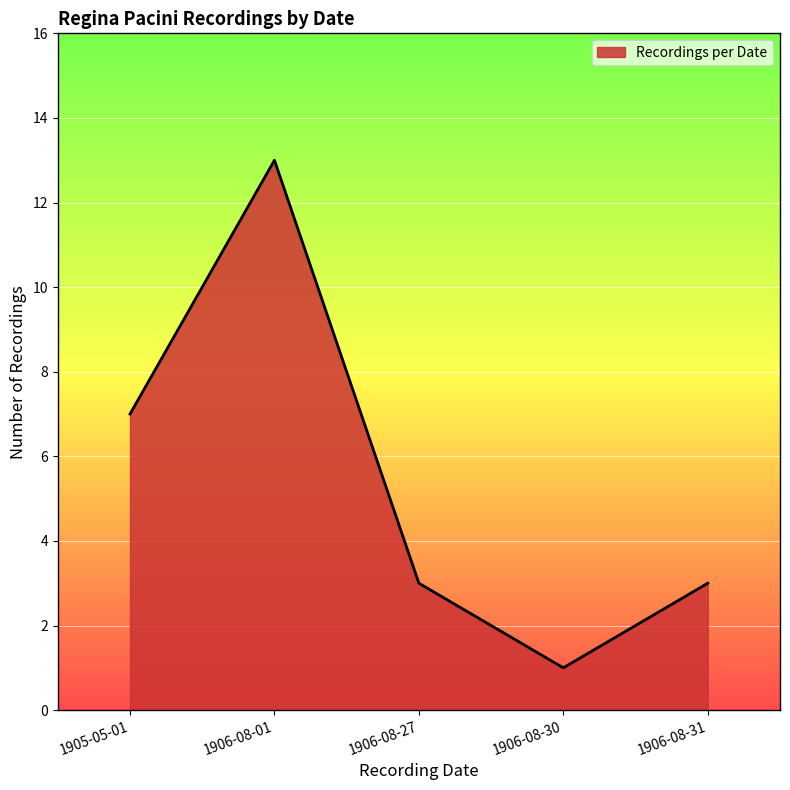

What is the difference between the maximum and second lowest values?

10